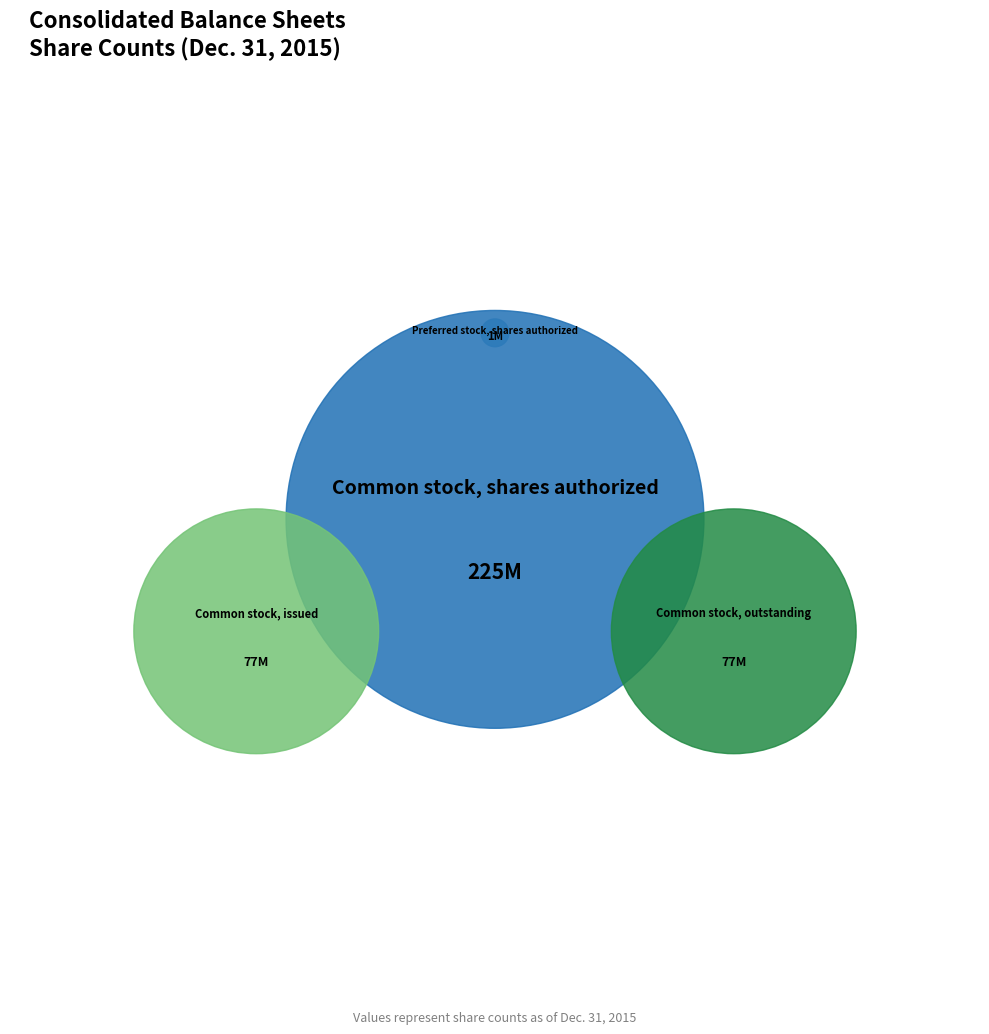

What is the change in value from Common stock, shares authorized to Common stock, issued?

-147789265